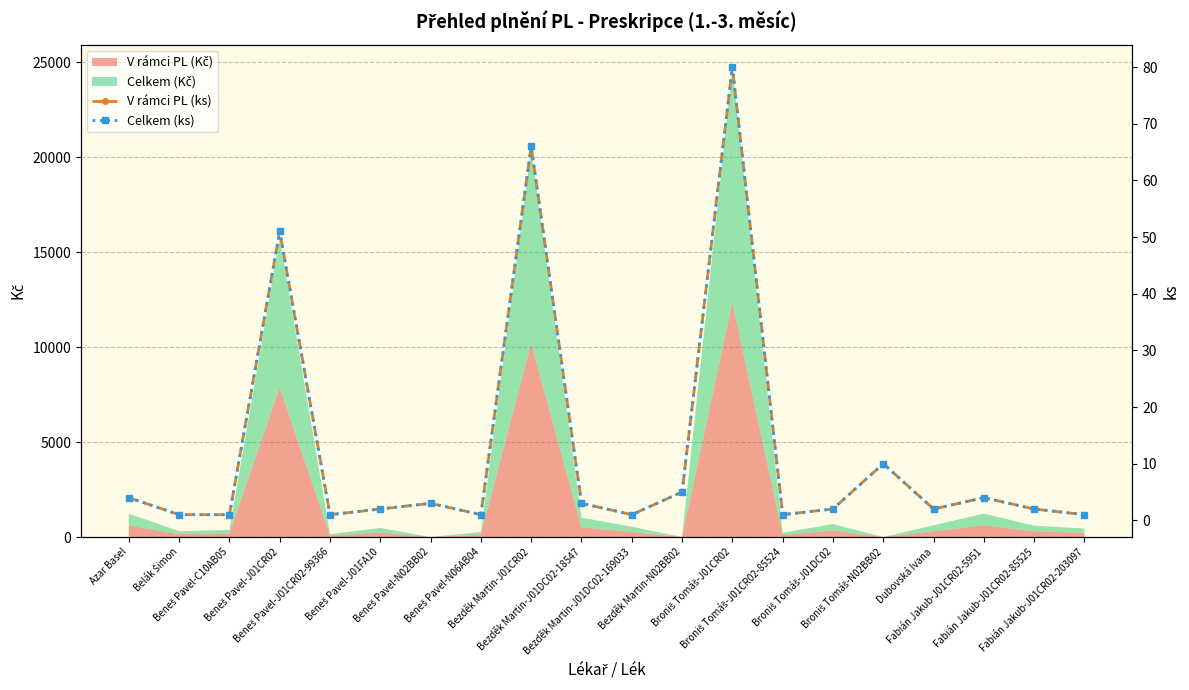

At which label does V rámci PL (ks) first exceed 2?

Azar Basel